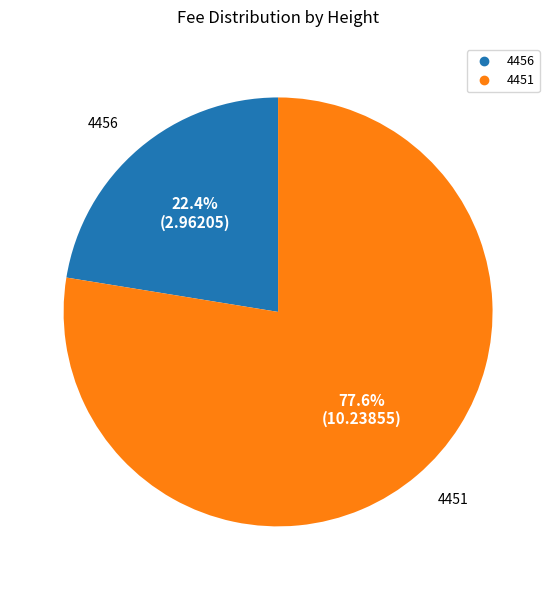

What is the smallest slice in the pie chart?

4456